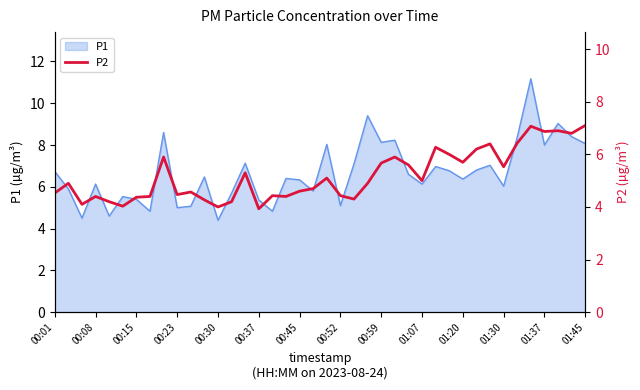

True or false: P1 has a value of 8.1 at 01:45.

True